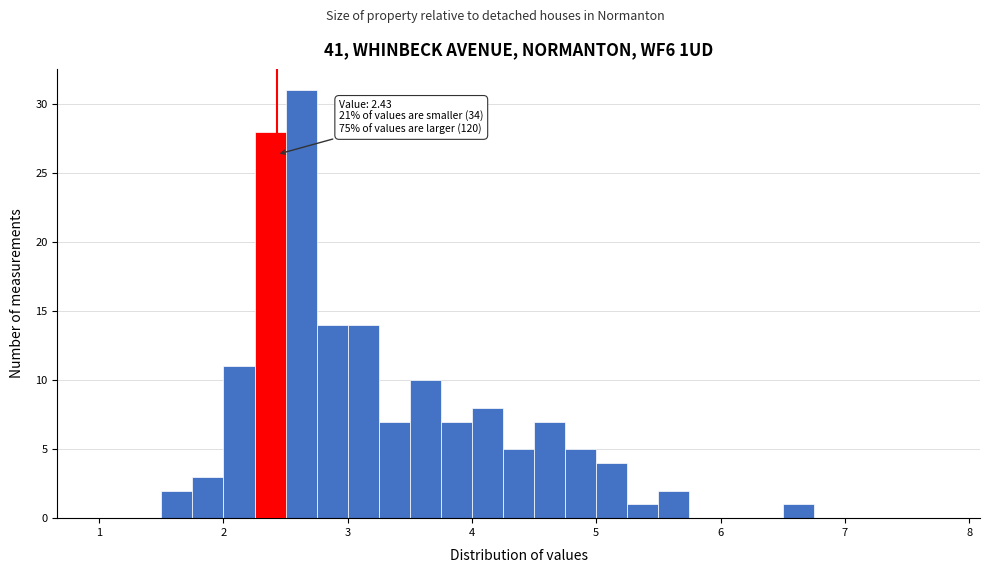

Read against the x-axis, roughly where is the centre of the tallest bar?

2.6